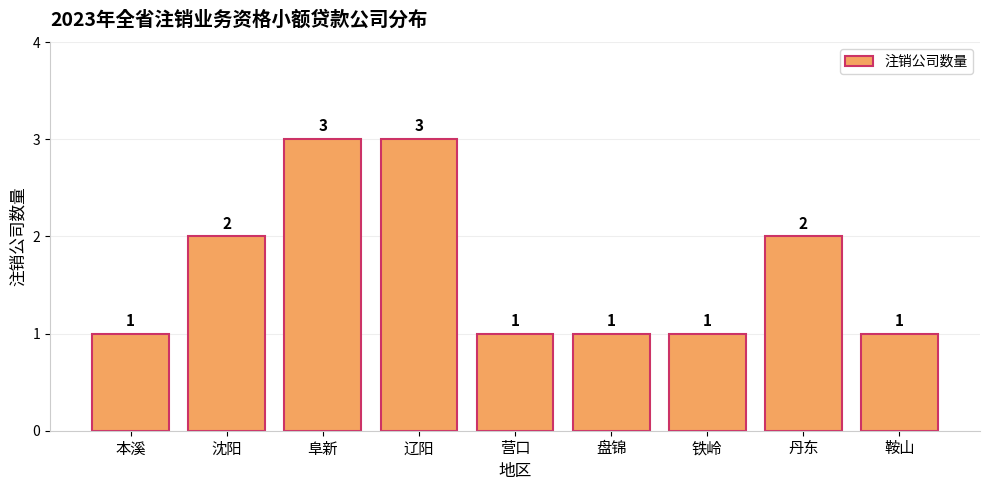

Reading left to right, what are all the values shown in this chart?

1	2	3	3	1	1	1	2	1